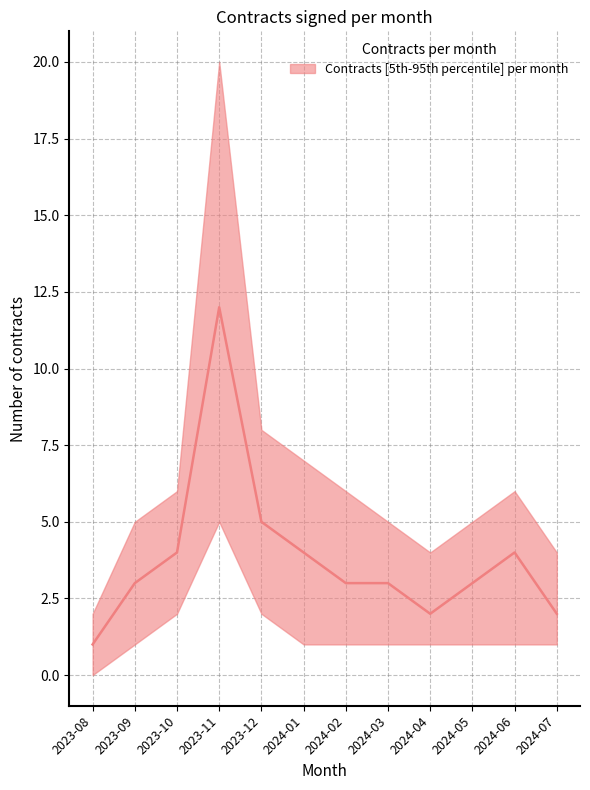

Reading left to right, extract all data points from this chart.

2023-08=1	2023-09=3	2023-10=4	2023-11=12	2023-12=5	2024-01=4	2024-02=3	2024-03=3	2024-04=2	2024-05=3	2024-06=4	2024-07=2